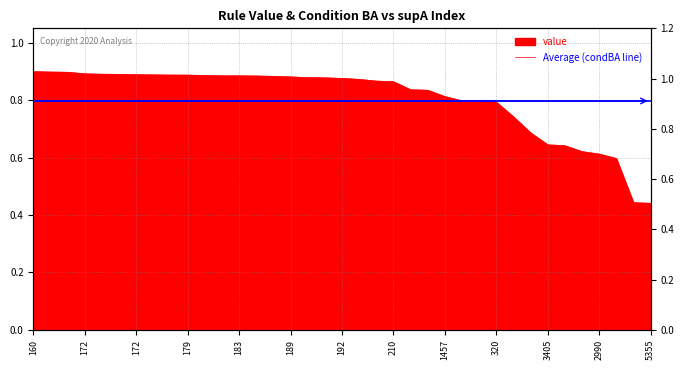

How many lines are shown in the chart?

1